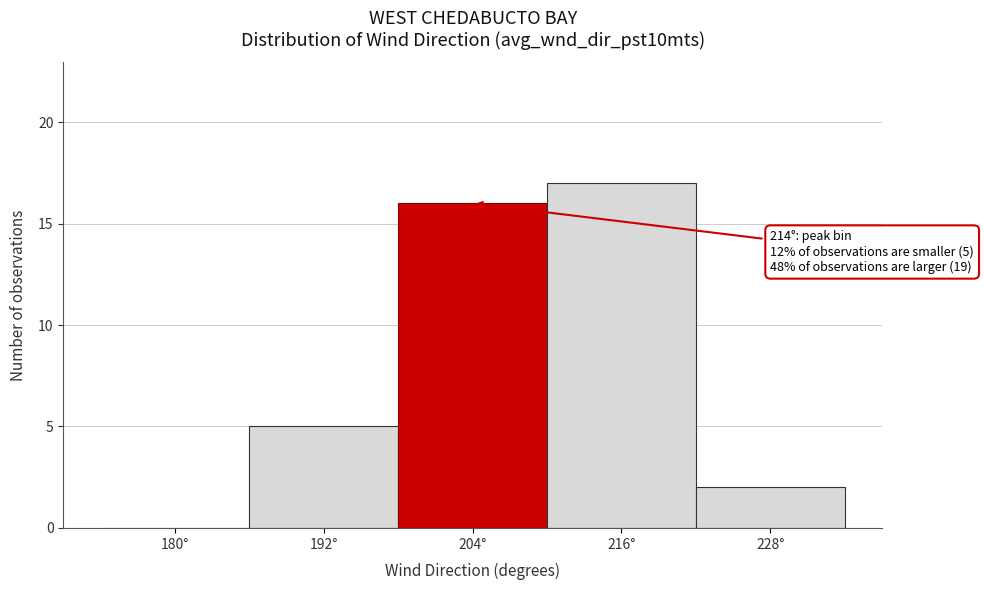

Reading left to right, what are all the values shown in this chart?

180°=0	192°=5	204°=16	216°=17	228°=2